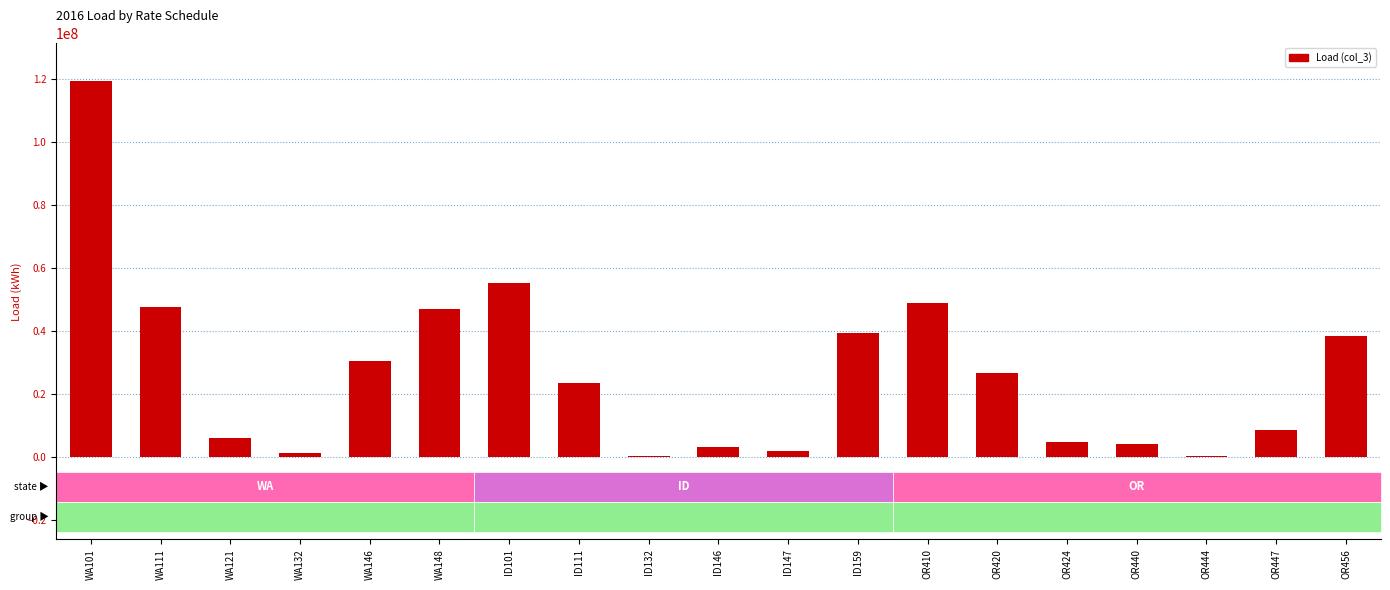

The chart shows a value of 49018942.1 at OR410. True or false?

True